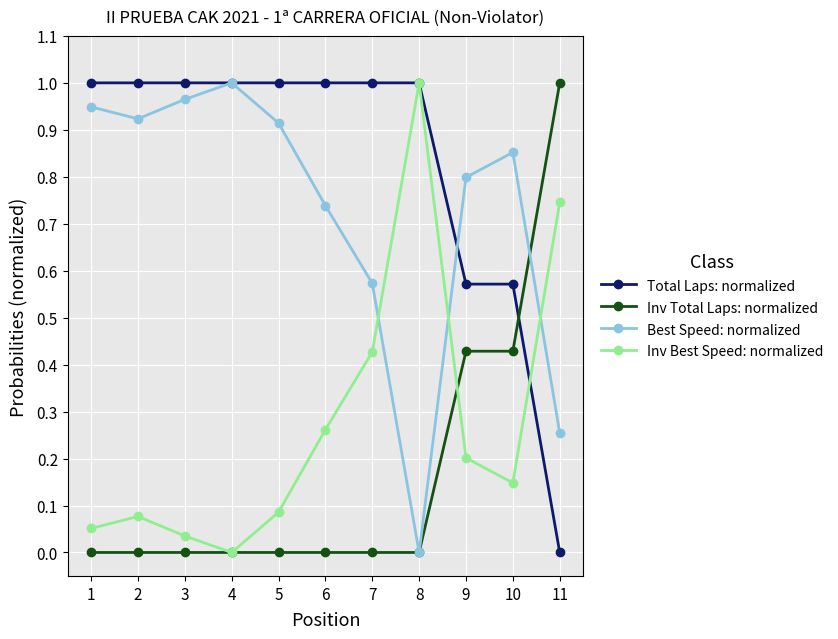

Rank the series at 5 from lowest to highest value.

Inv Total Laps: normalized, Inv Best Speed: normalized, Best Speed: normalized, Total Laps: normalized